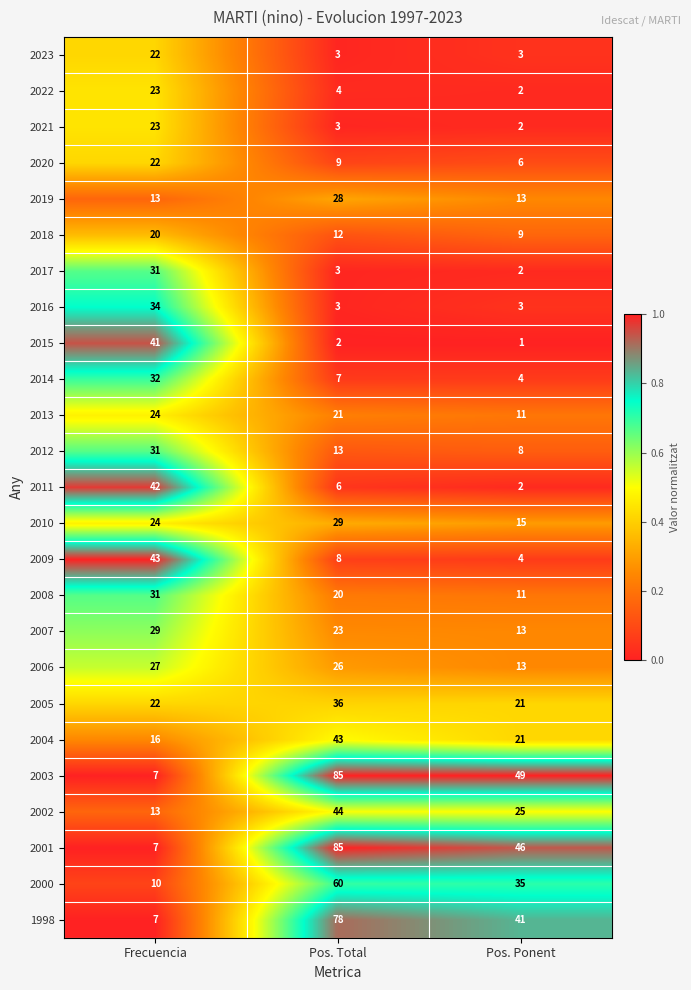

Between Frecuencia and Pos. Ponent, which series saw the biggest shift?

2003